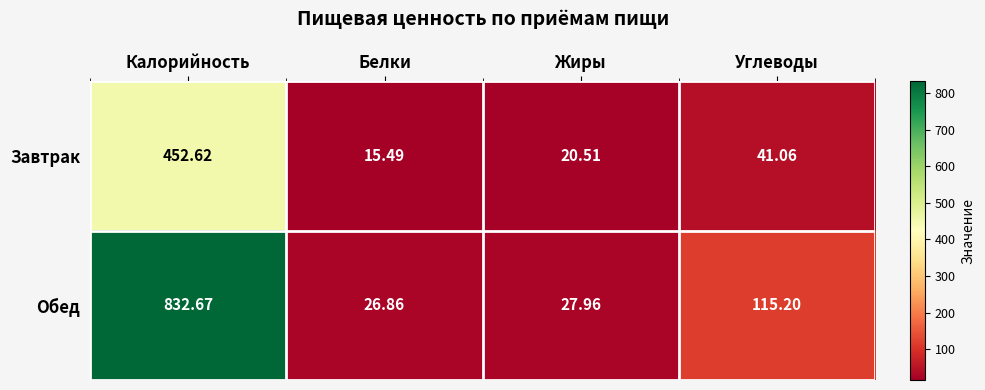

At how many categories does at least one series exceed 26?

4